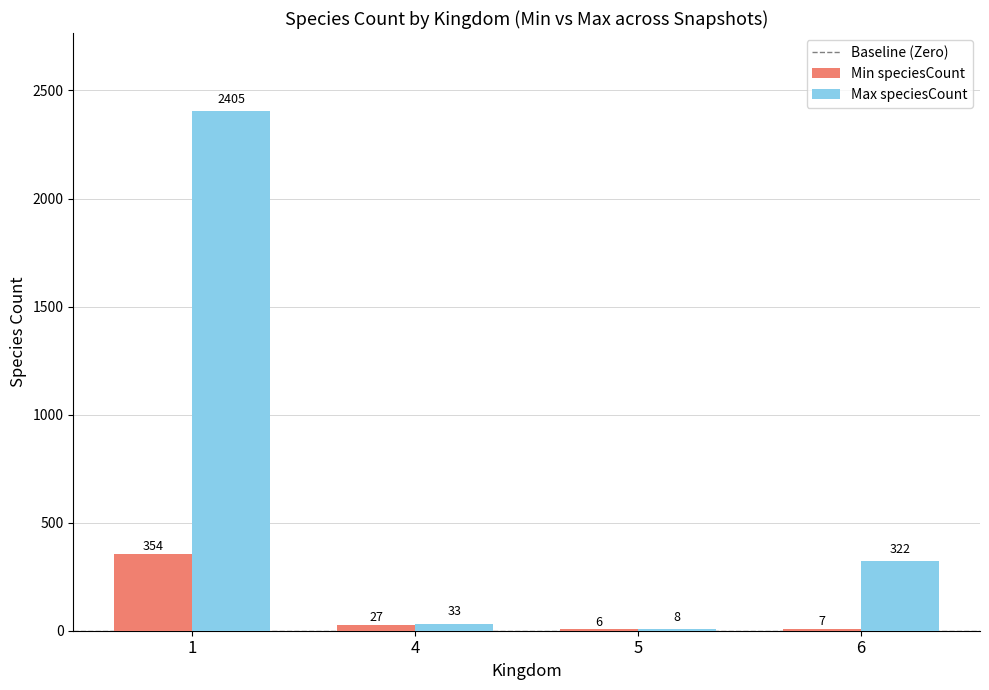

What is the total value across all series at 5?

14